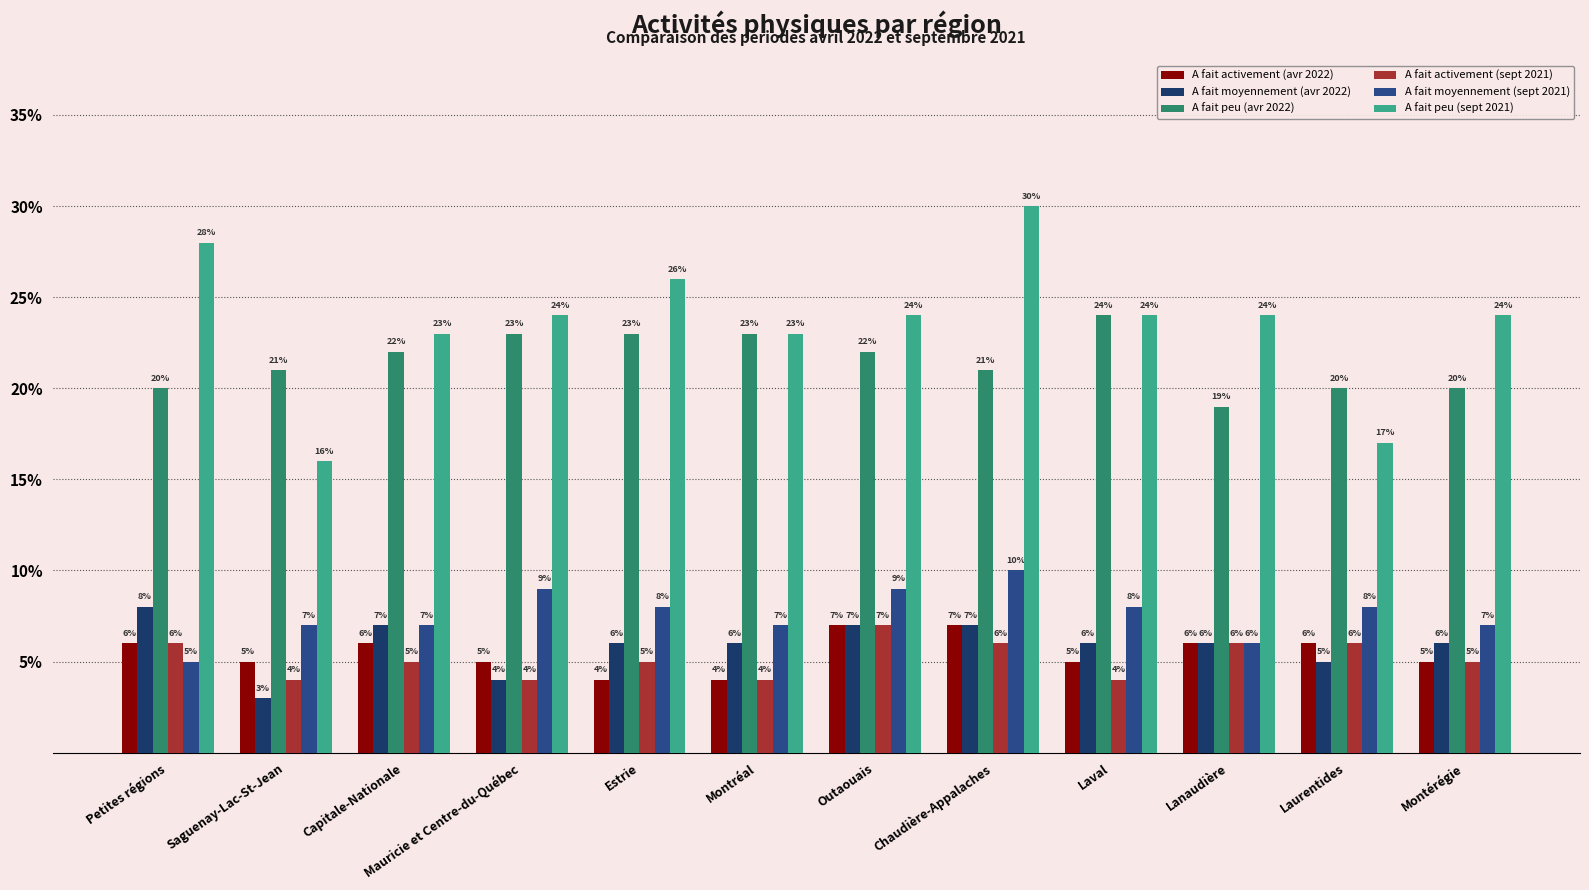

What are all the series names shown in the legend?

A fait activement (avr 2022), A fait moyennement (avr 2022), A fait peu (avr 2022), A fait activement (sept 2021), A fait moyennement (sept 2021), A fait peu (sept 2021)